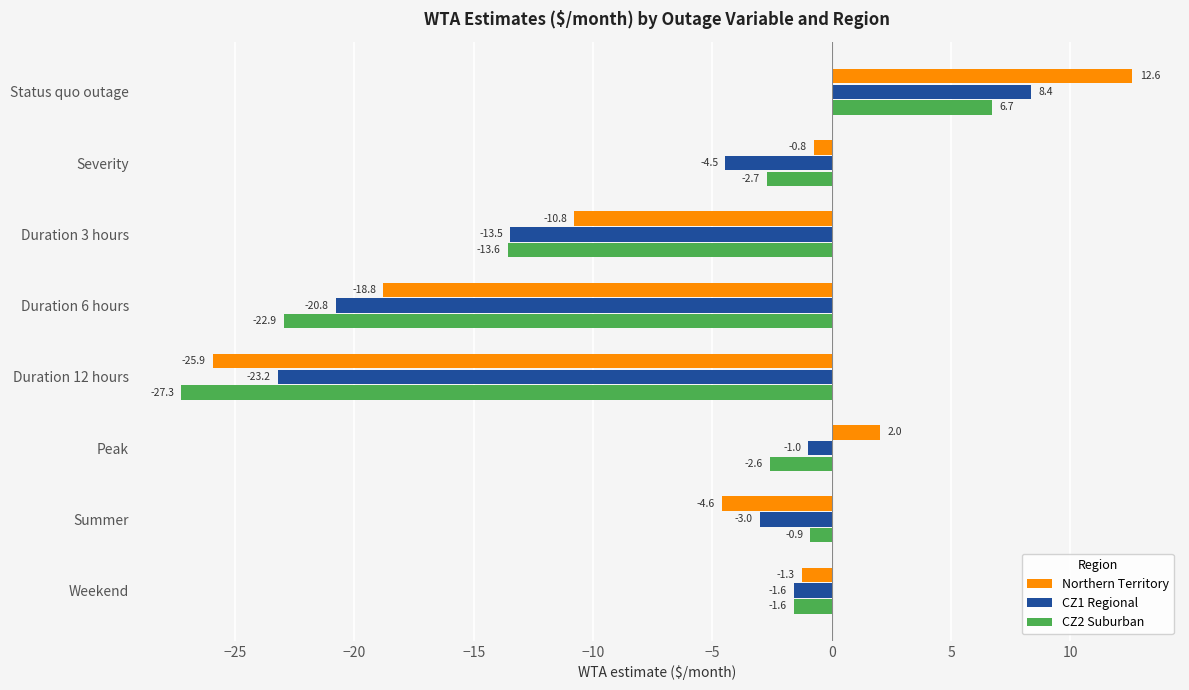

Which category has the highest value in the CZ1 Regional series?

Status quo outage